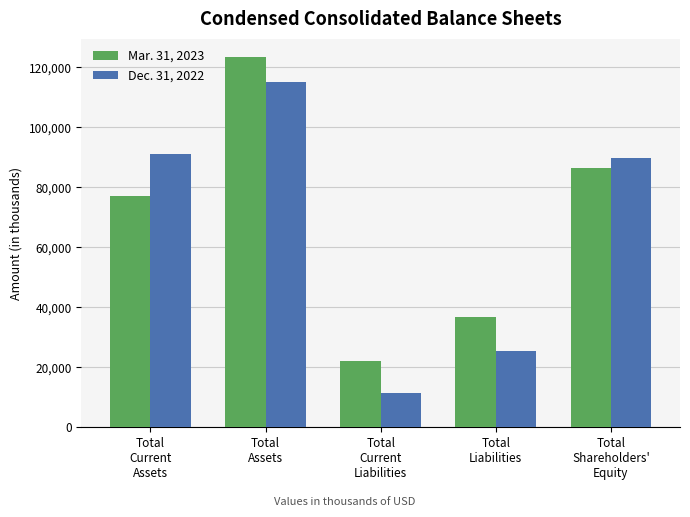

What is the label of the 5th bar from the right?

Total
Current
Assets